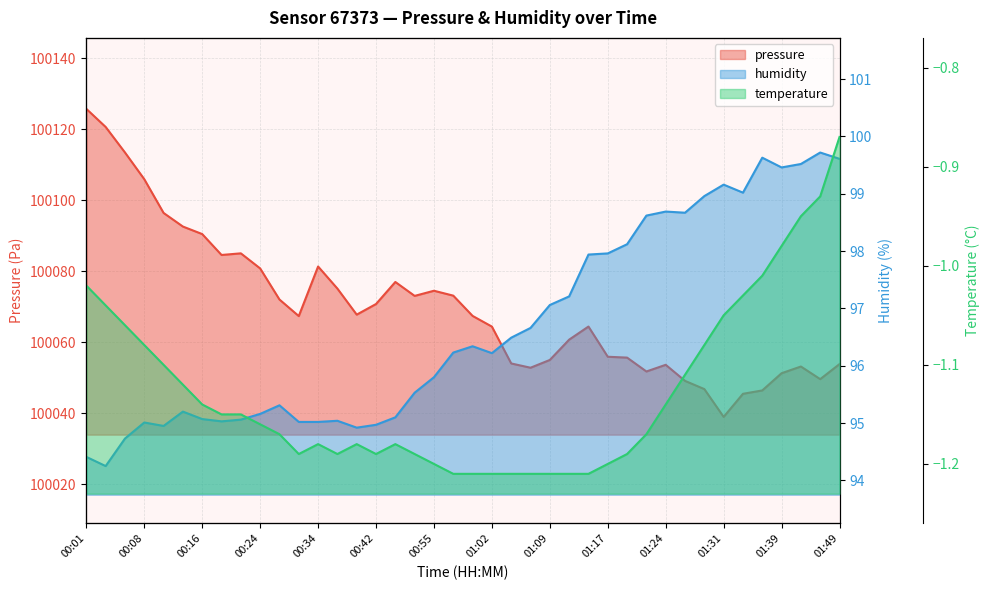

How many data points in temperature are above -1?

4